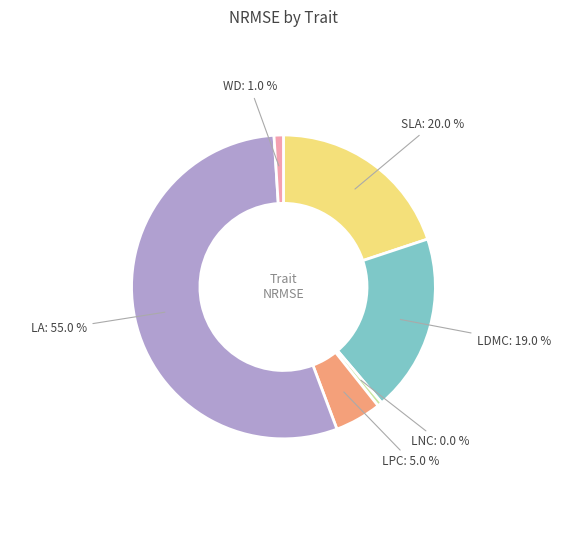

Which category has the biggest portion of the pie?

LA